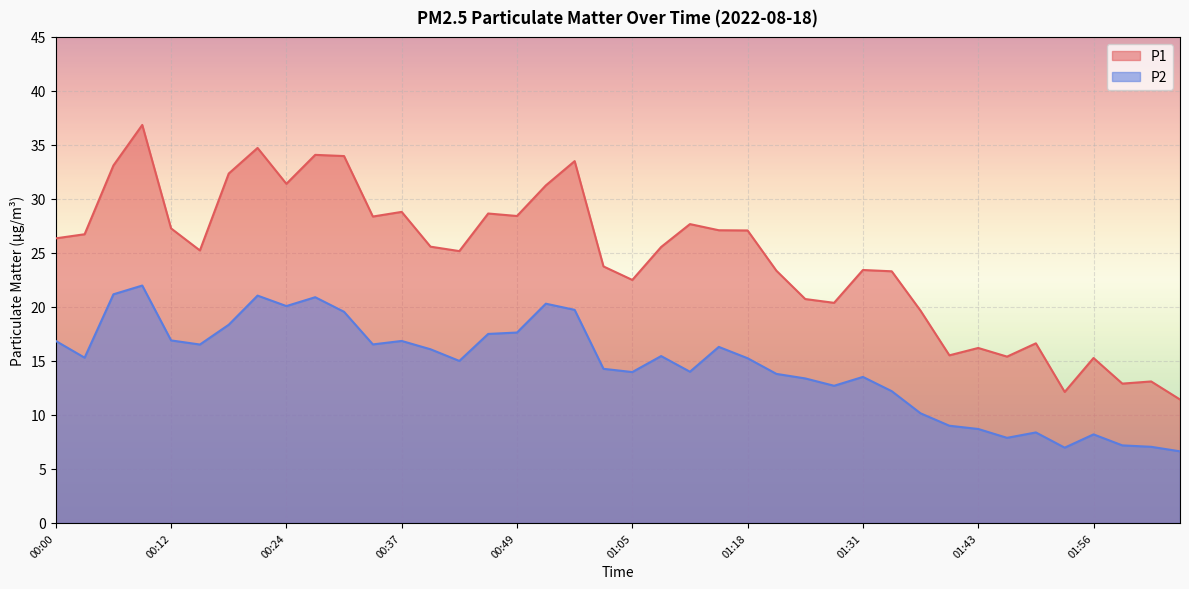

How many data points does each series have?

40